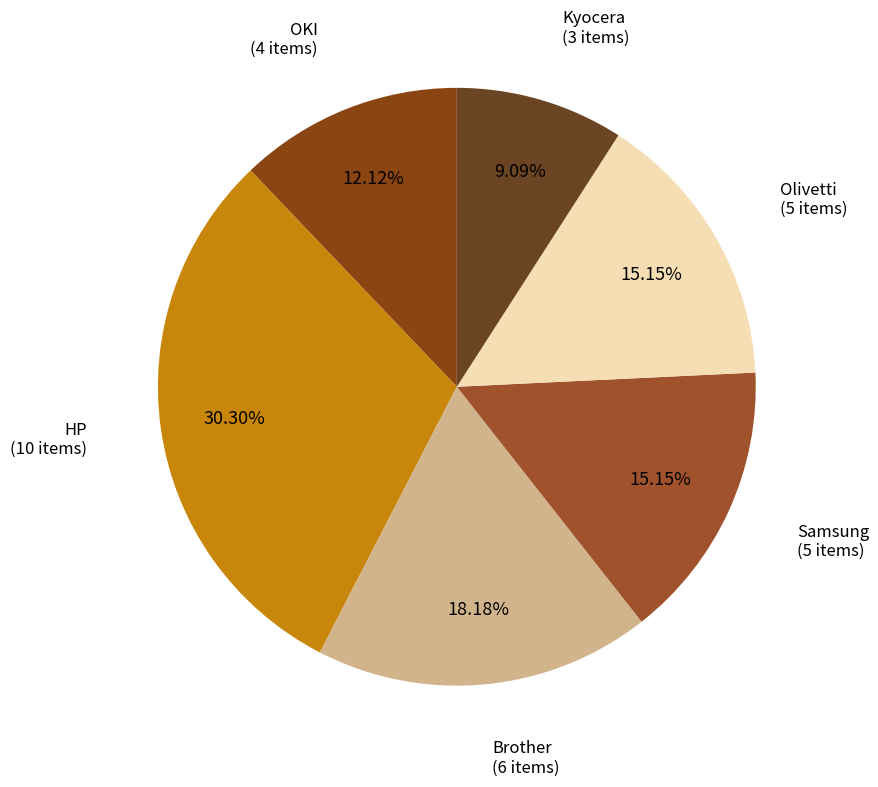

What is the largest slice in the pie chart?

HP